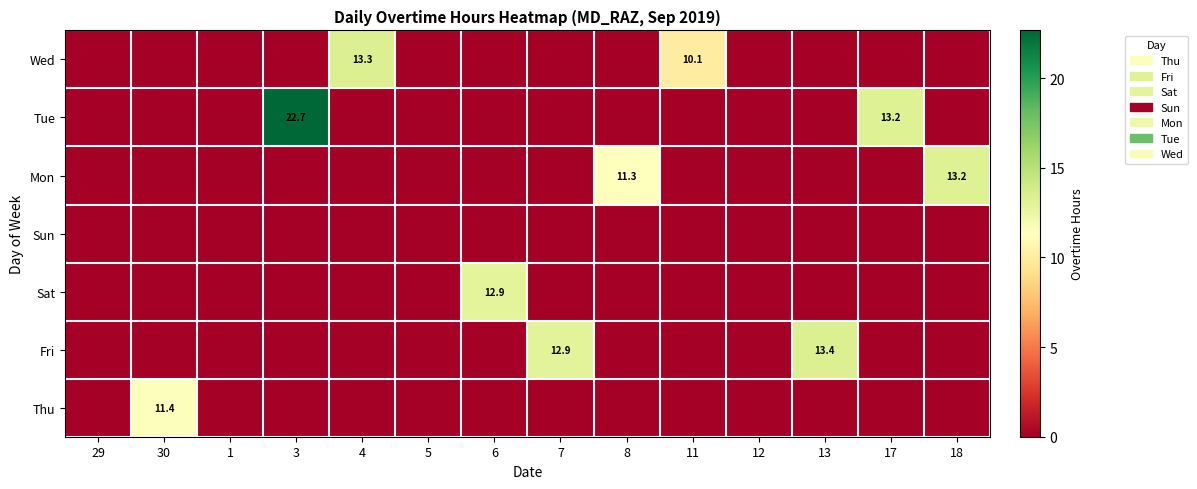

Is it true that Tue equals 11.4 at 5?

False